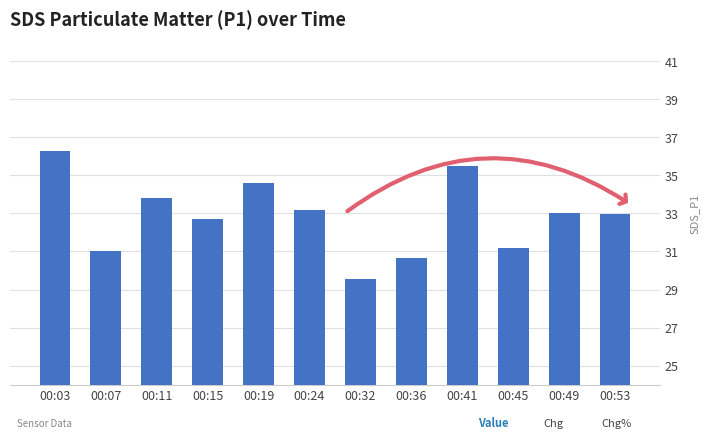

How many series are shown in this chart?

1